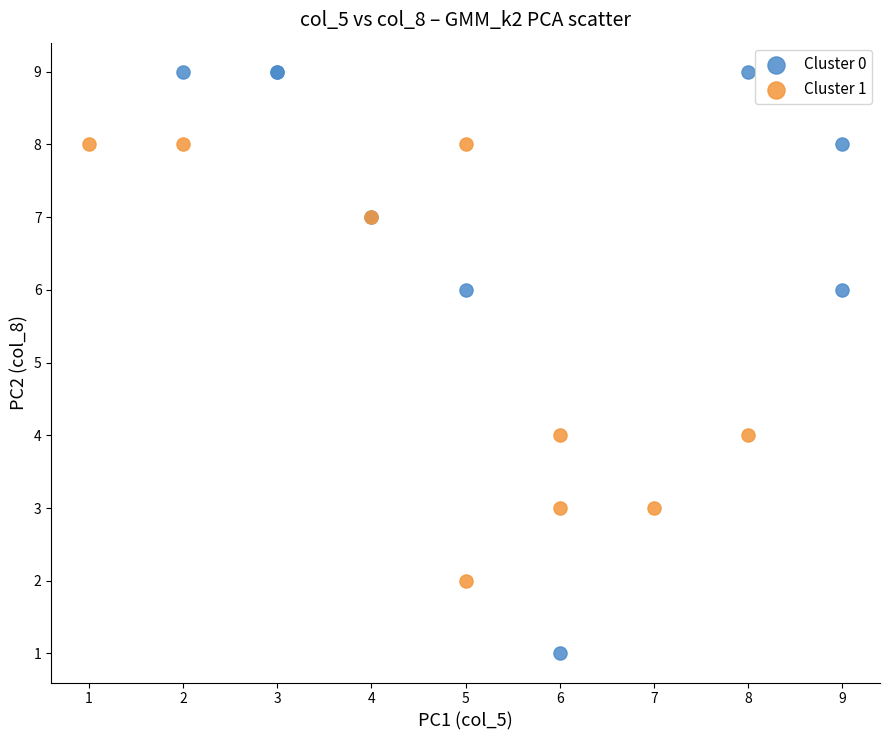

Which series contains the highest Y value?

Cluster 0